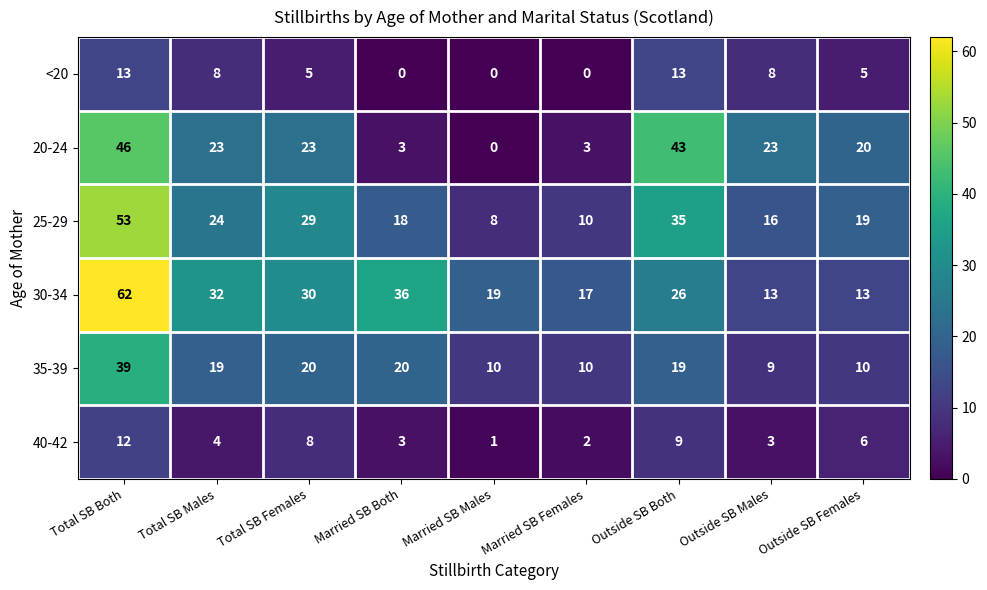

At how many categories does at least one series exceed 54?

1